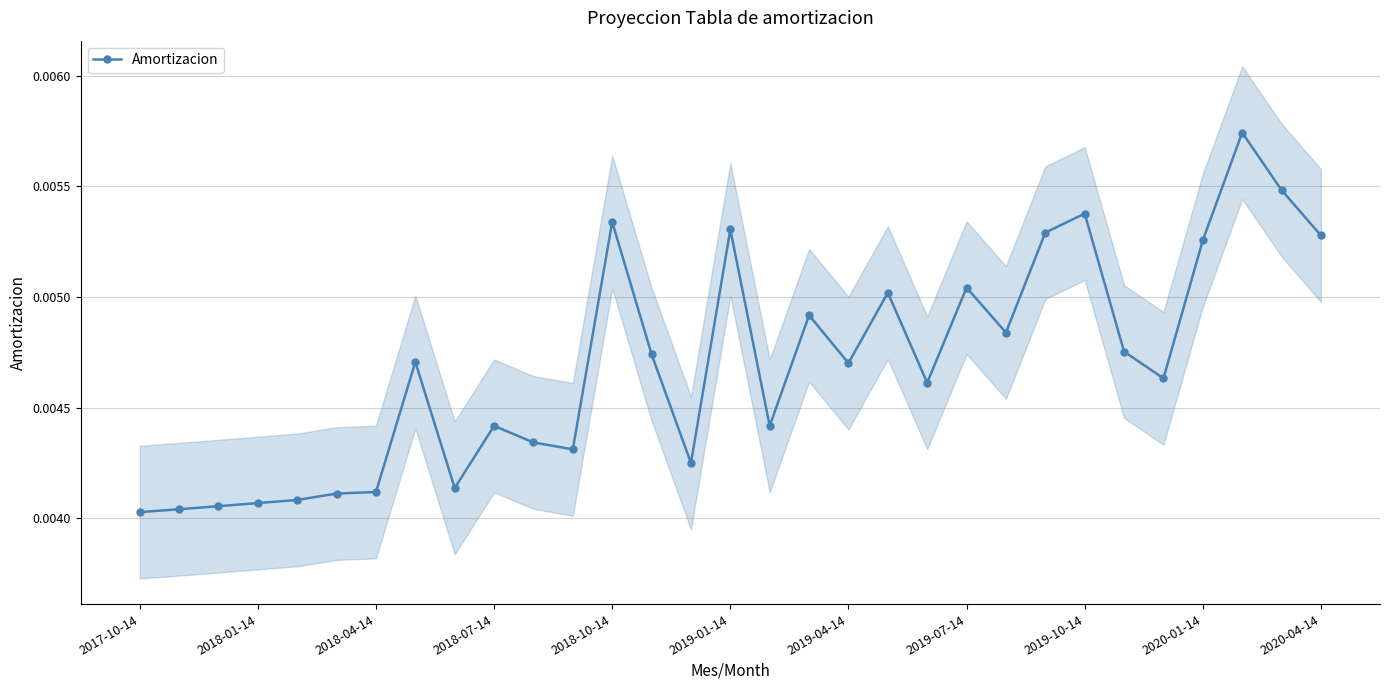

True or false: Amortizacion has more than 2 points higher than both neighbors.

True